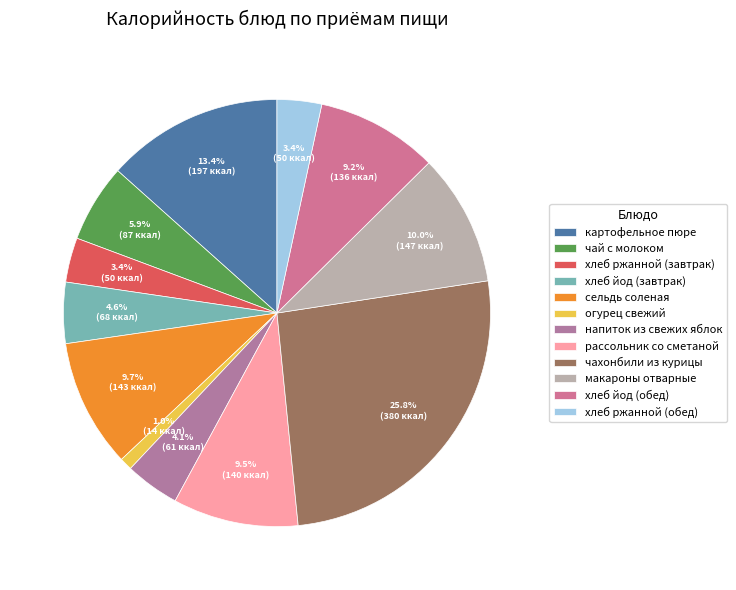

Is the sum of картофельное пюре and хлеб йод (завтрак) greater than half?

No